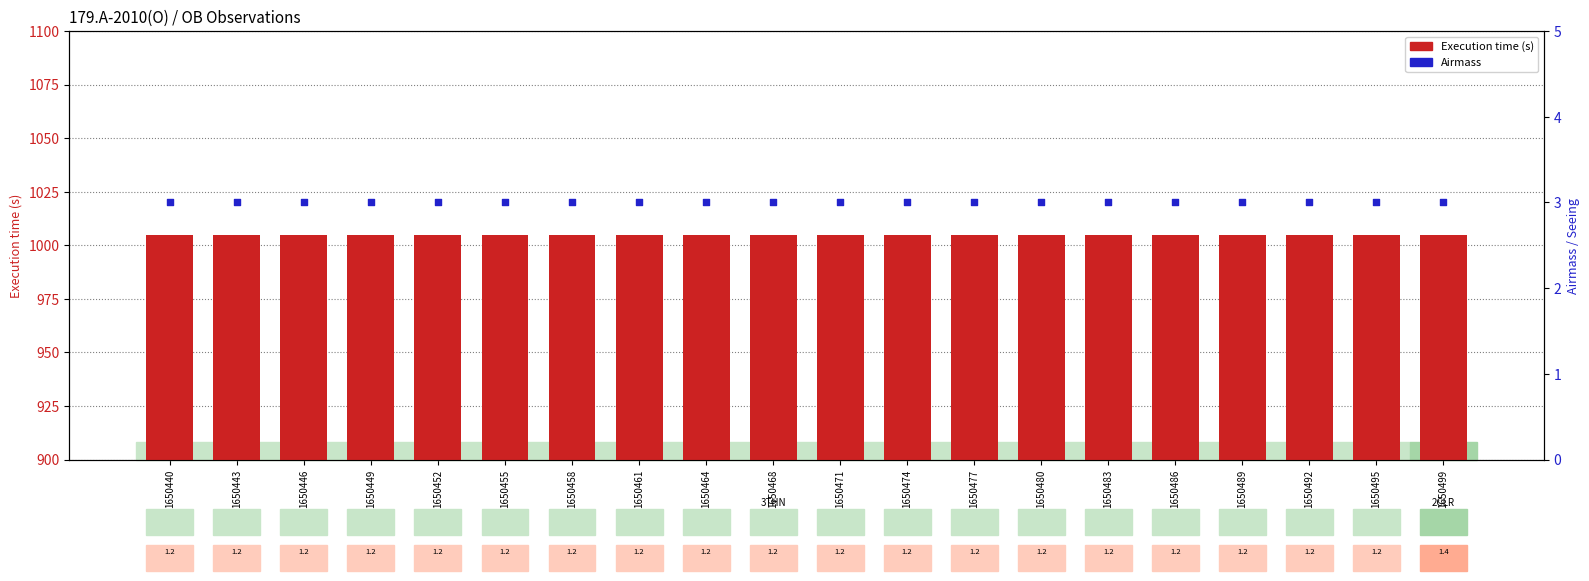

What is the total value across all series at 1650458?

2025